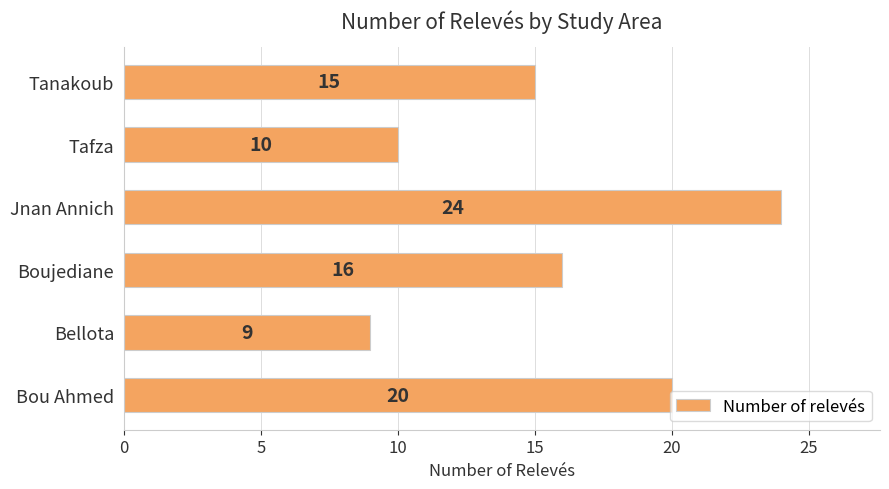

List the labels in order of value, smallest first.

Bellota, Tafza, Tanakoub, Boujediane, Bou Ahmed, Jnan Annich